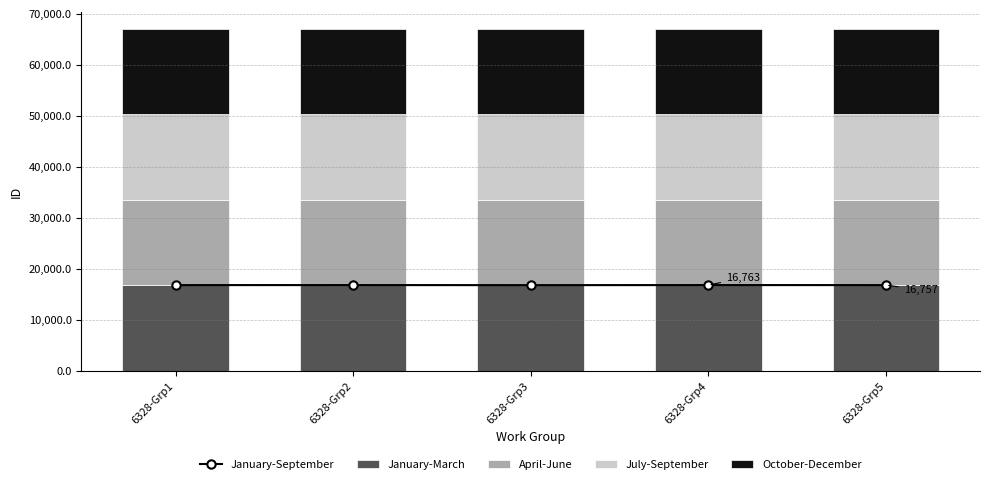

What is the value of the January-March bar at the 4th from the left?

16749